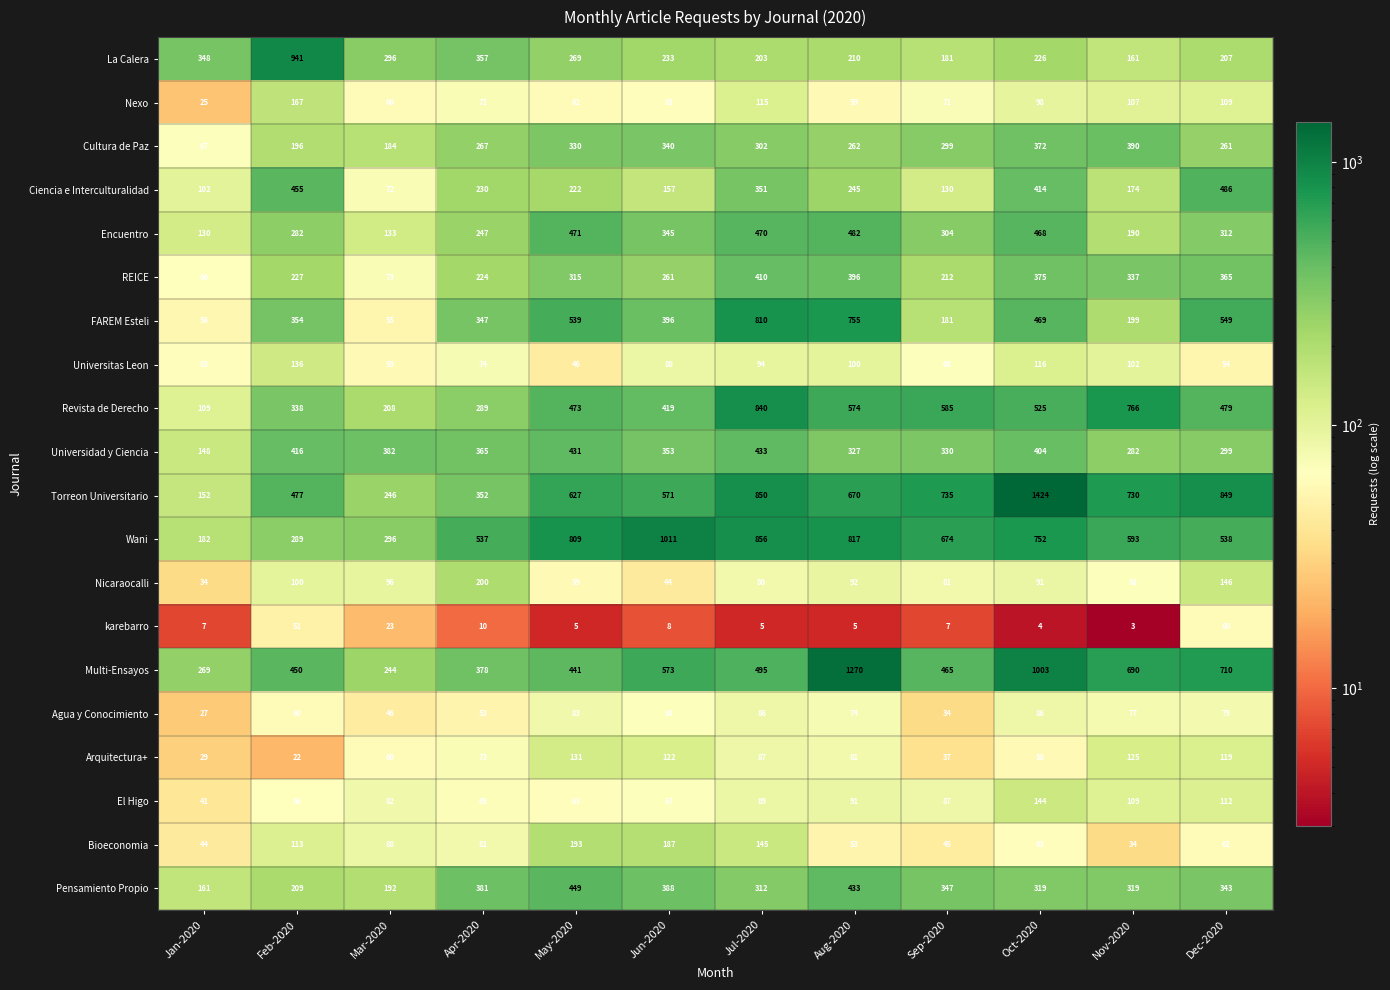

Rank the series by their maximum value, from highest to lowest.

Torreon Universitario, Multi-Ensayos, Wani, La Calera, Revista de Derecho, FAREM Esteli, Ciencia e Interculturalidad, Encuentro, Pensamiento Propio, Universidad y Ciencia, REICE, Cultura de Paz, Nicaraocalli, Bioeconomia, Nexo, El Higo, Universitas Leon, Arquitectura+, Agua y Conocimiento, karebarro